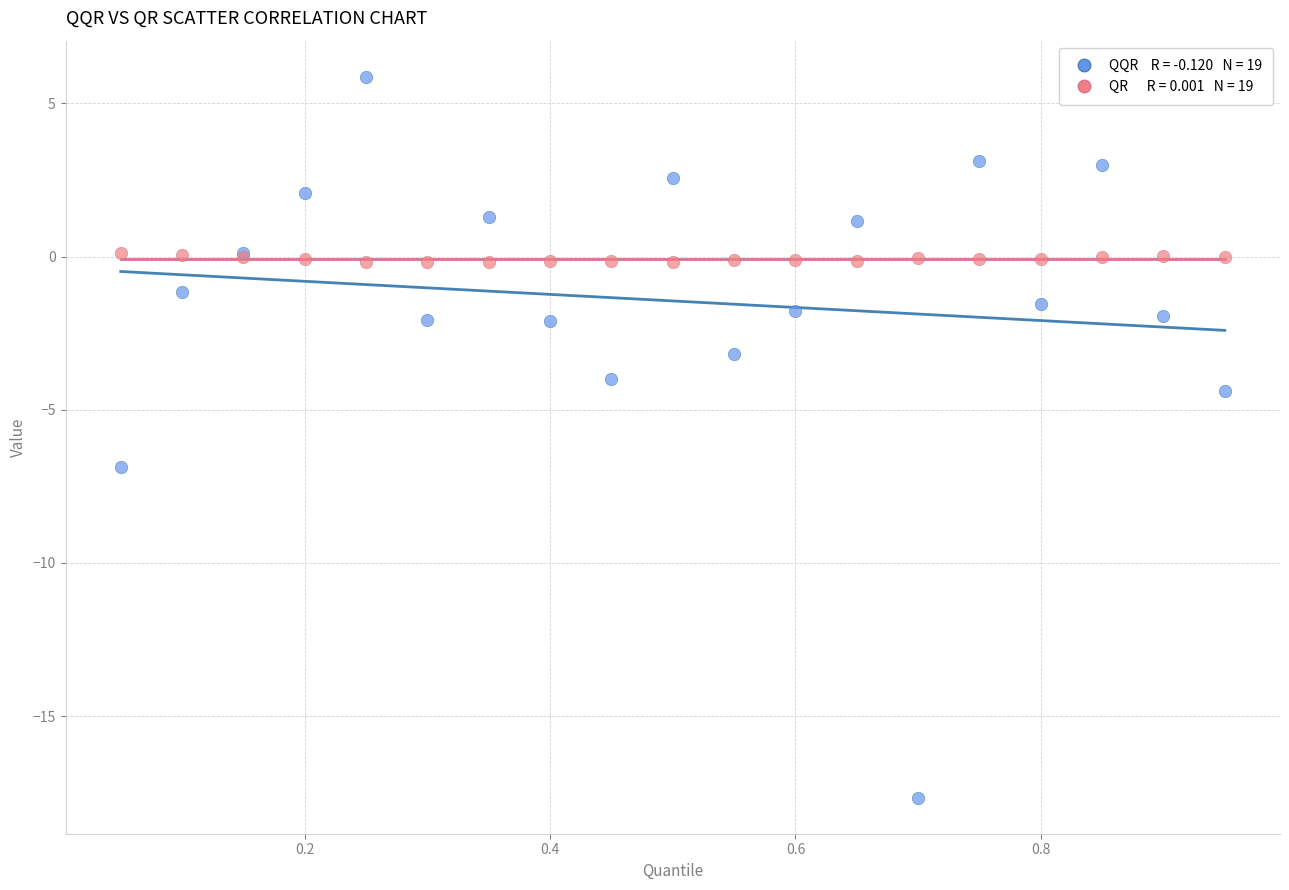

Across all series, what Y value is closest to -5?

-4.4